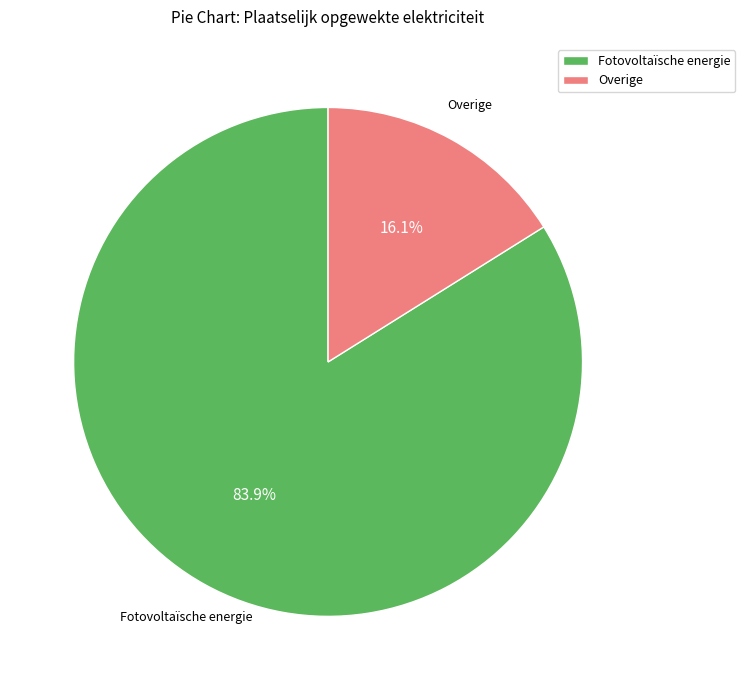

Does Fotovoltaïsche energie account for over 50% of the chart?

Yes